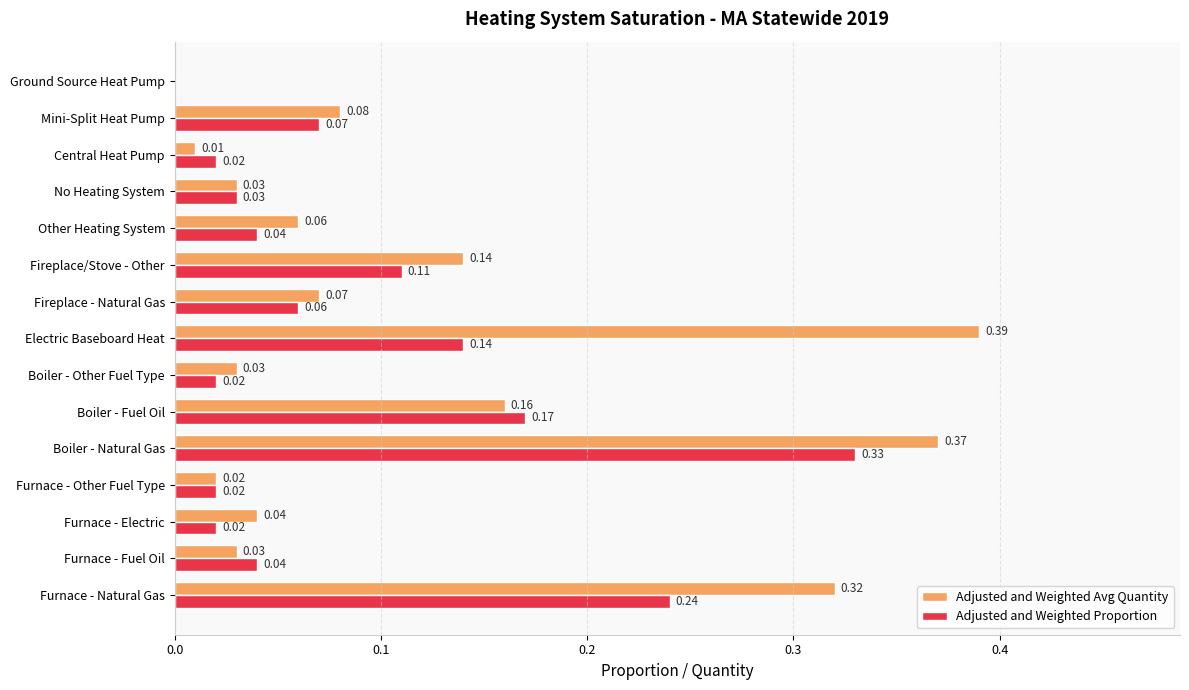

Which series changed the most between Boiler - Fuel Oil and No Heating System?

Adjusted and Weighted Proportion